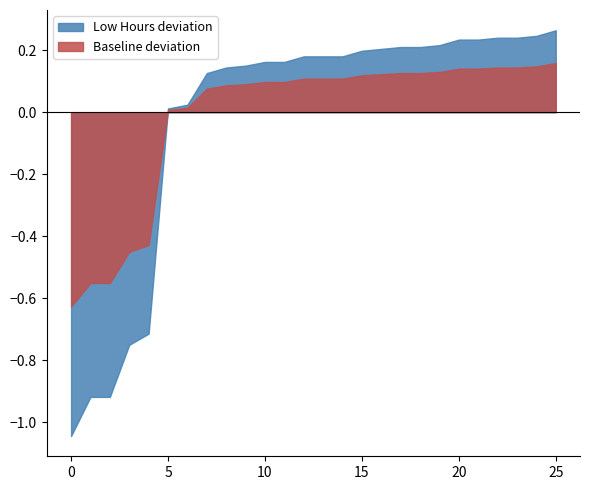

Which series has the largest range (max minus min)?

Low Hours deviation